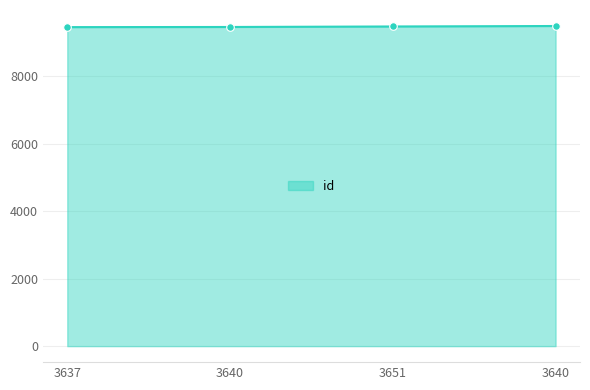

What is the ratio of the value at 3640 to the value at 3637?

1.0